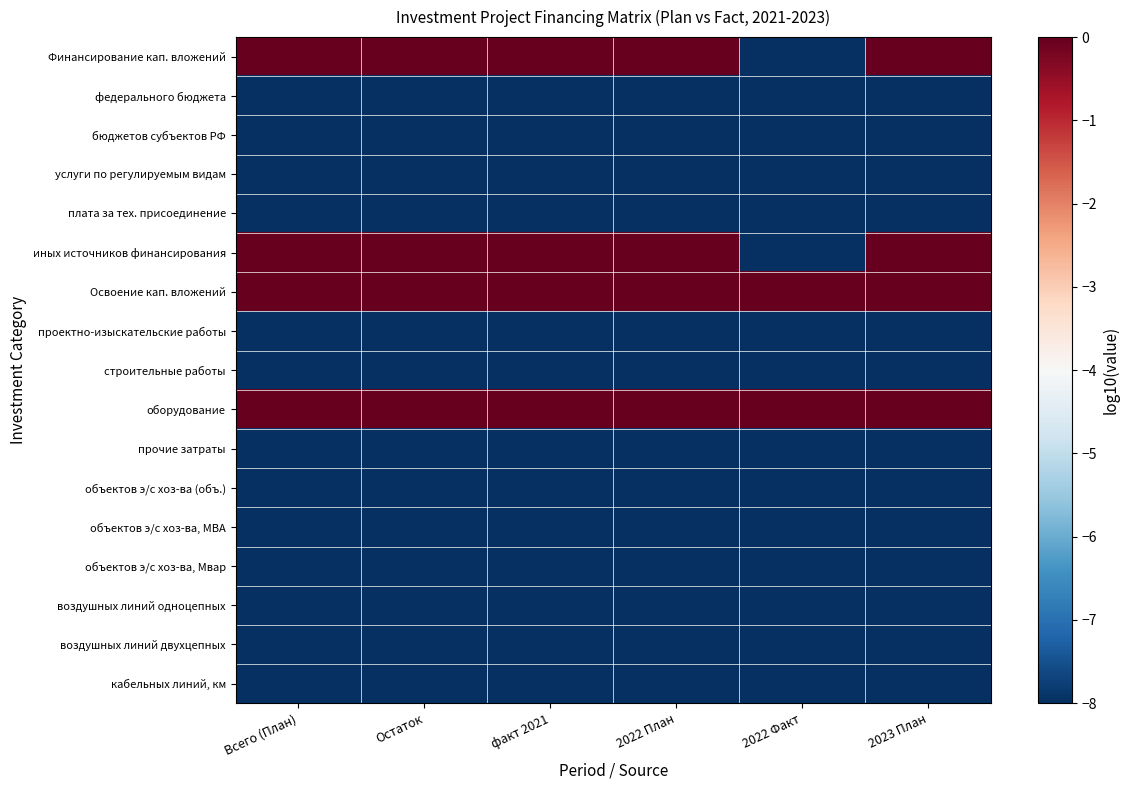

At how many categories does at least one series exceed -3?

6